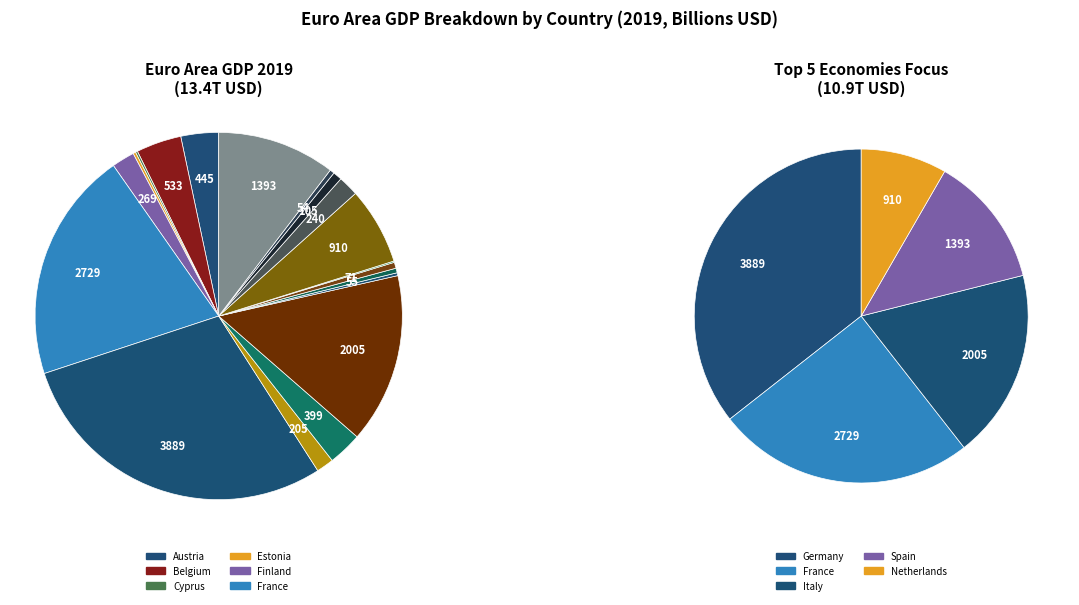

Is there a majority slice in this chart?

No